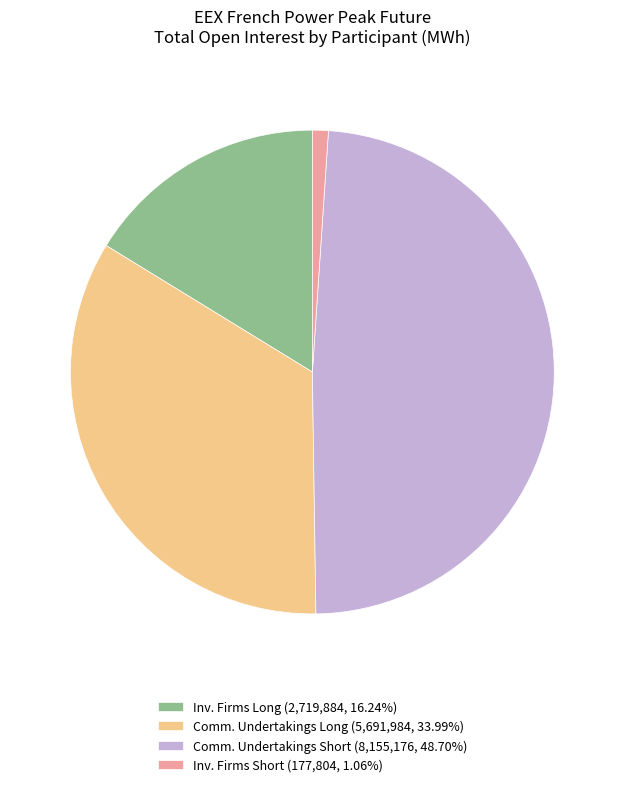

Does any single category account for the majority?

No